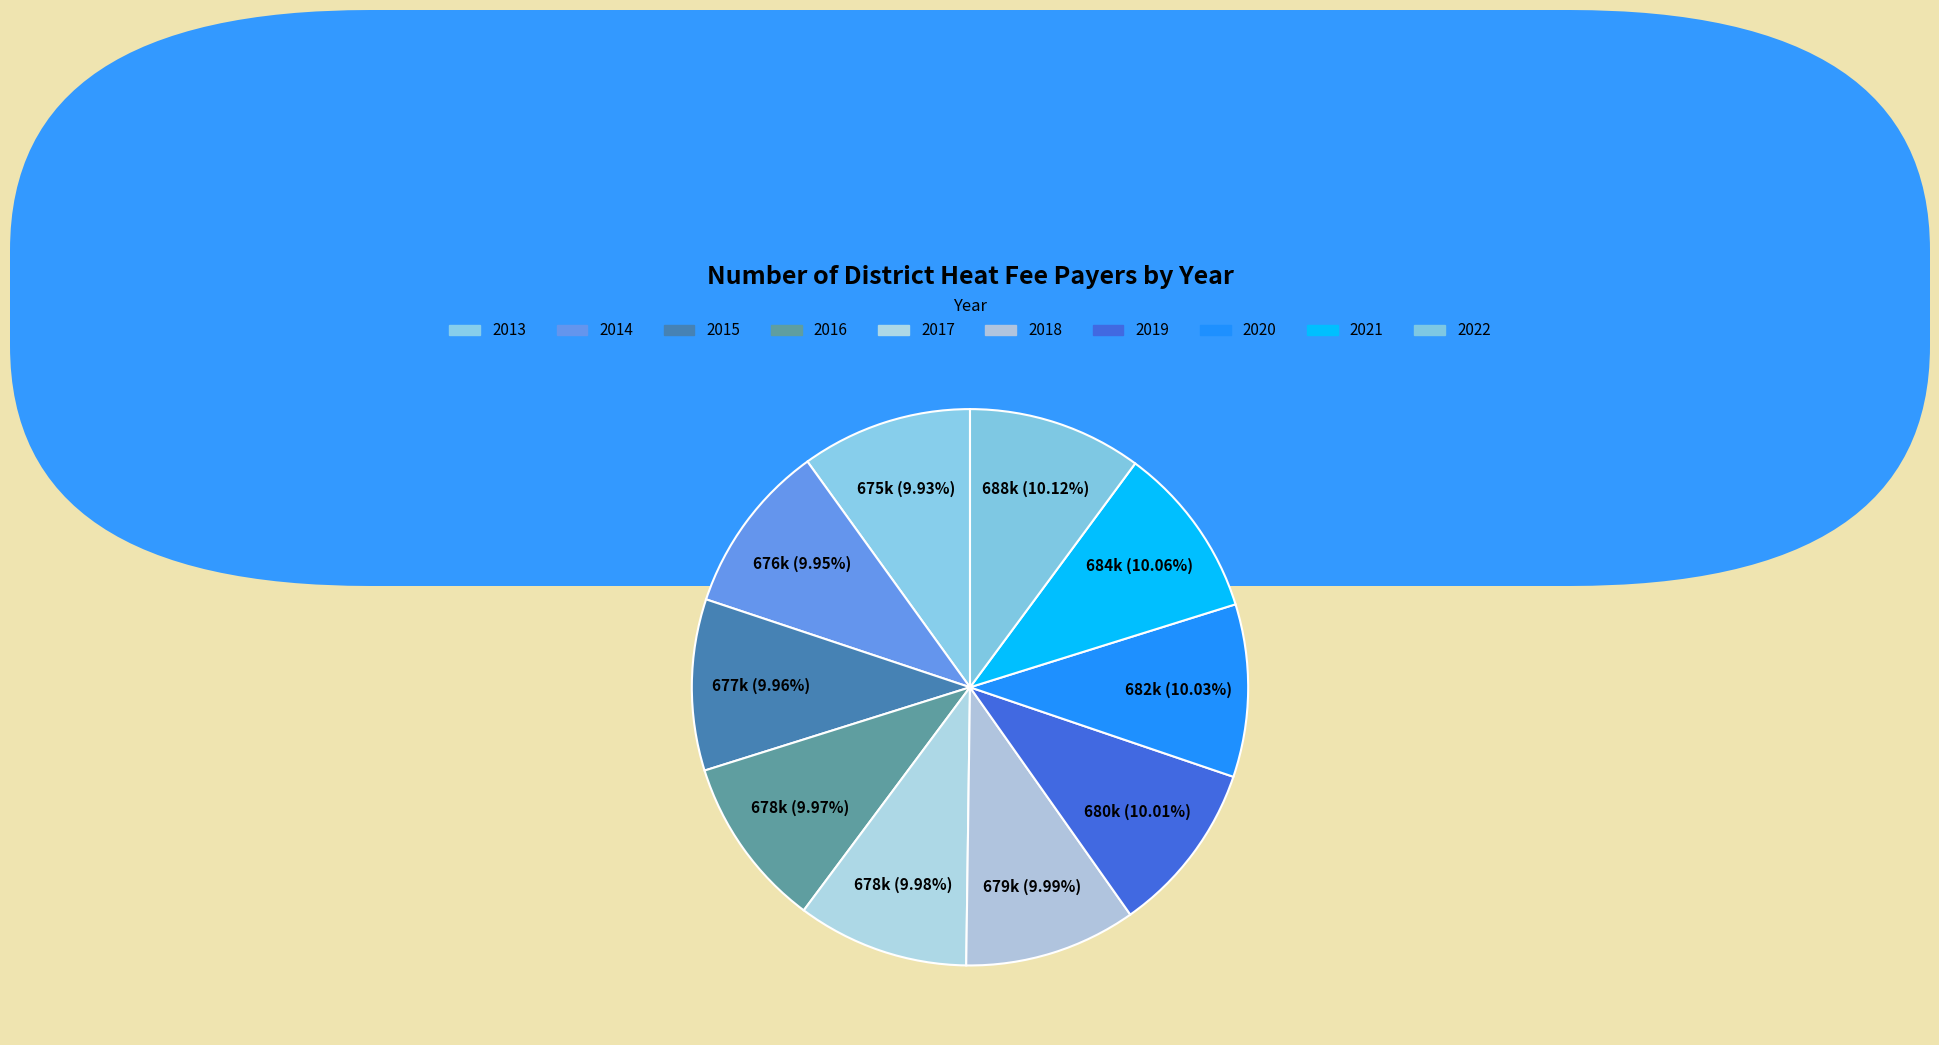

What is the ratio of the value at 2022 to the value at 2015?

1.0